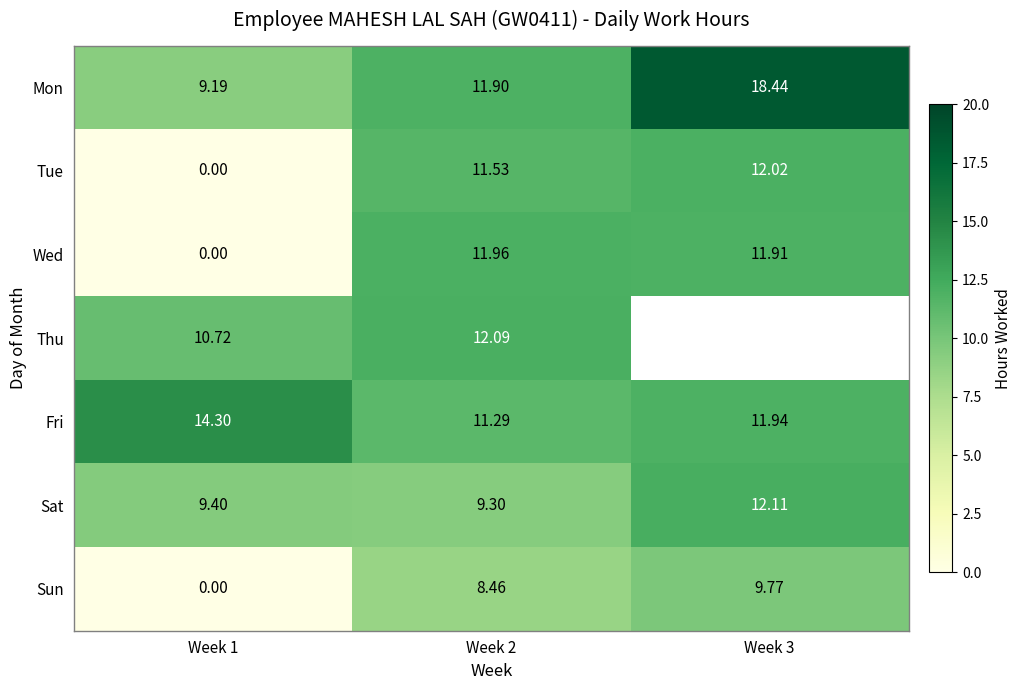

Is it true that Sat equals 17.8 at Week 3?

False